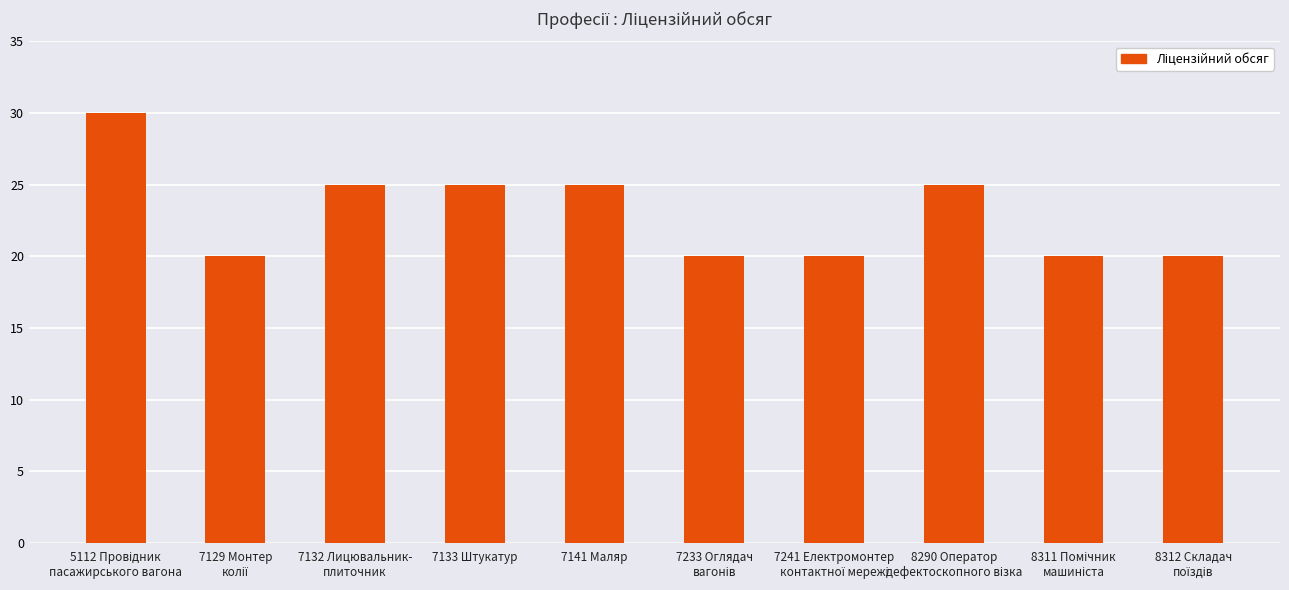

Read the value at 7133 Штукатур.

25